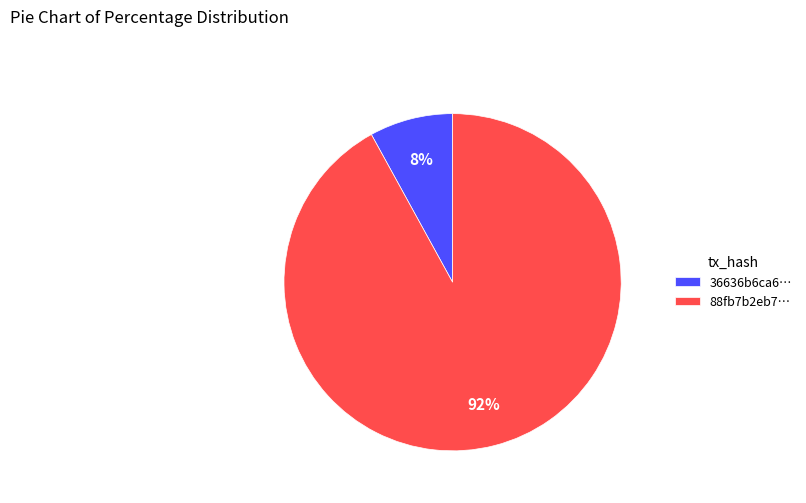

Count the number of slices in the pie.

2